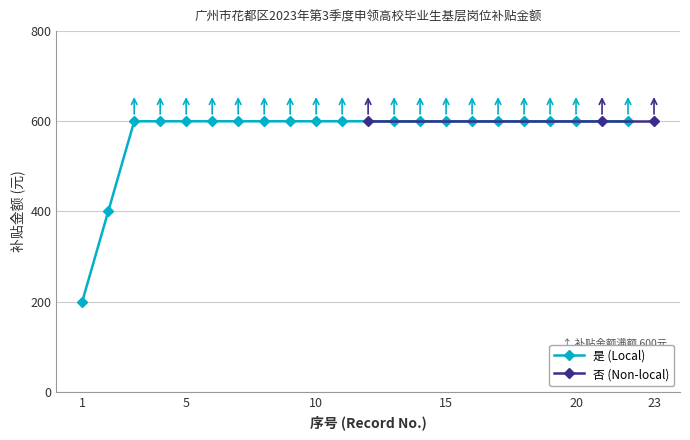

The value of 是 (Local) at 15 is 1075. True or false?

False